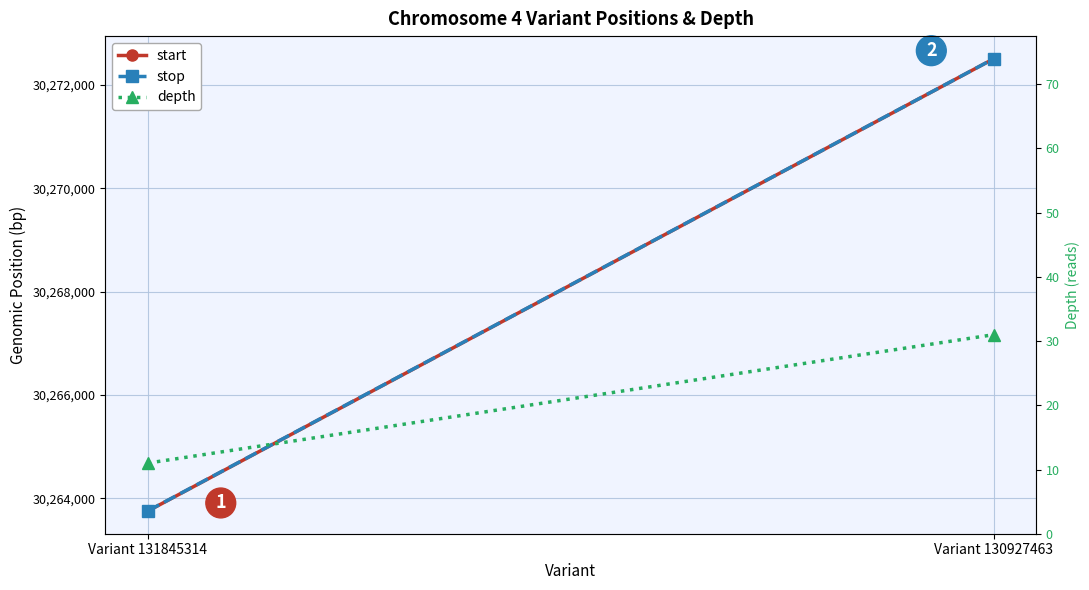

Which series changed the most between Variant 131845314 and Variant 130927463?

start